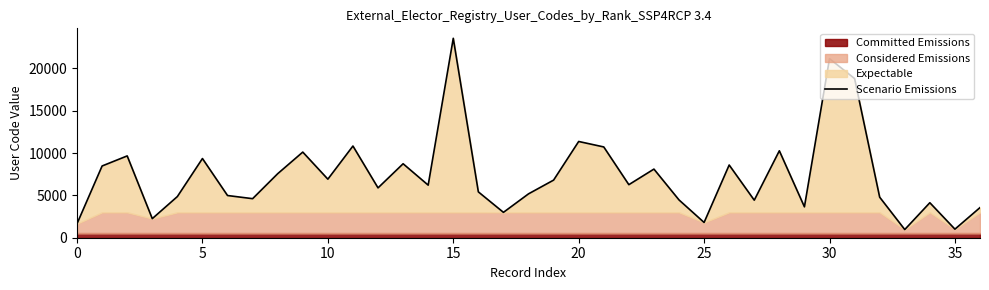

Reading left to right, extract all data points from this chart.

1658	8476	9665	2255	4863	9356	4986	4613	7564	10117	6918	10833	5889	8738	6213	23559	5416	2997	5183	6807	11370	10724	6267	8108	4464	1802	8589	4435	10270	3649	21153	18802	4788	966	4134	1012	3559